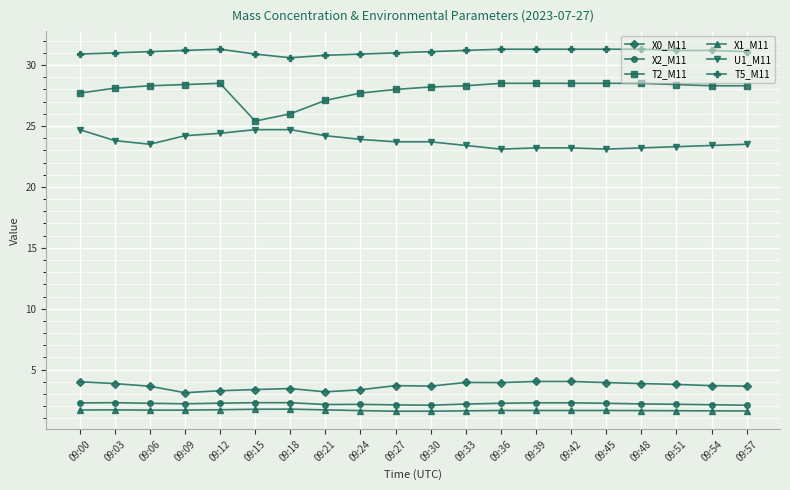

True or false: T5_M11 and X1_M11 cross at least once.

False